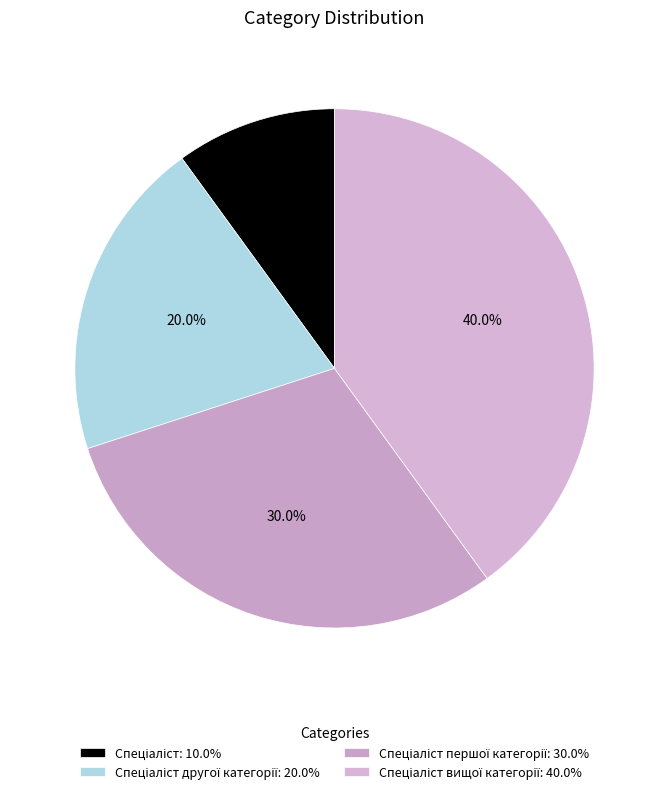

Is there any slice that represents more than half of the pie?

No